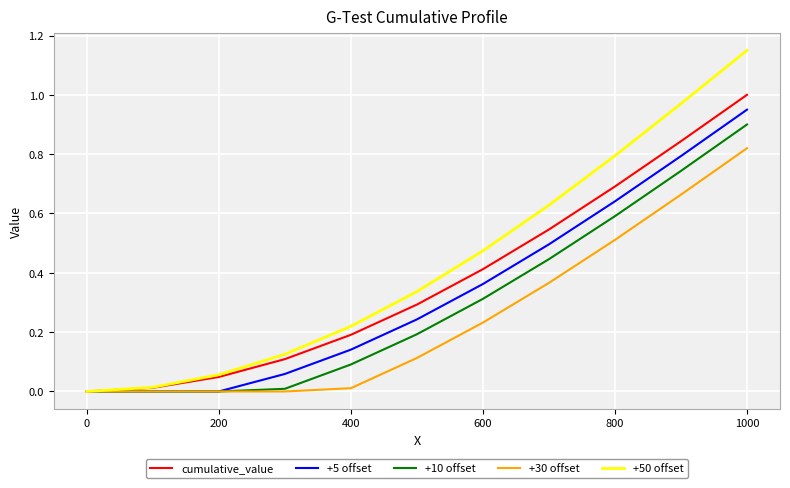

List the series in order of their overall mean, lowest first.

+30 offset, +10 offset, +5 offset, cumulative_value, +50 offset